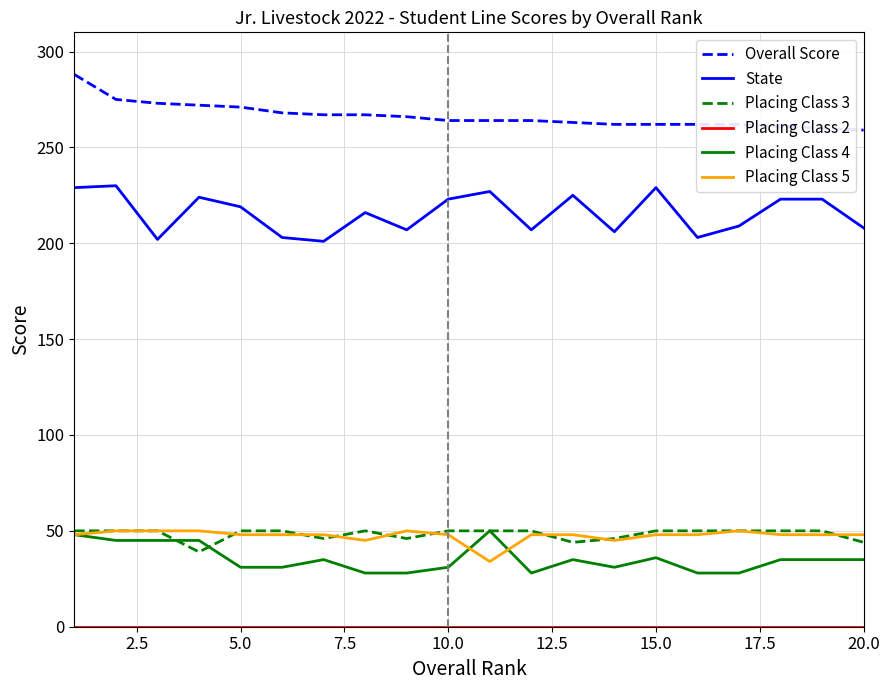

What is the sum of all Placing Class 5 values?

950